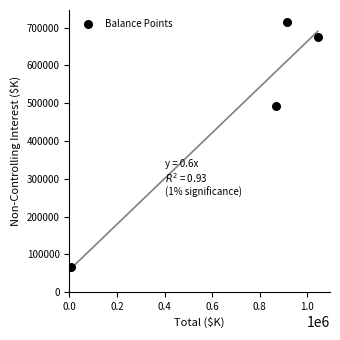

What is the average X value?

708994